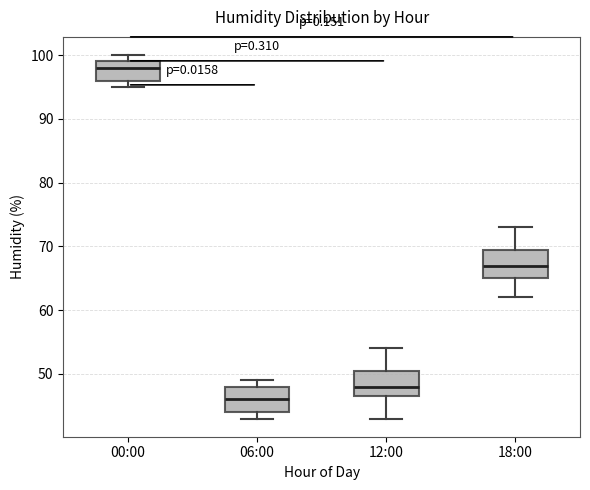

Which box's median line is the lowest?

06:00